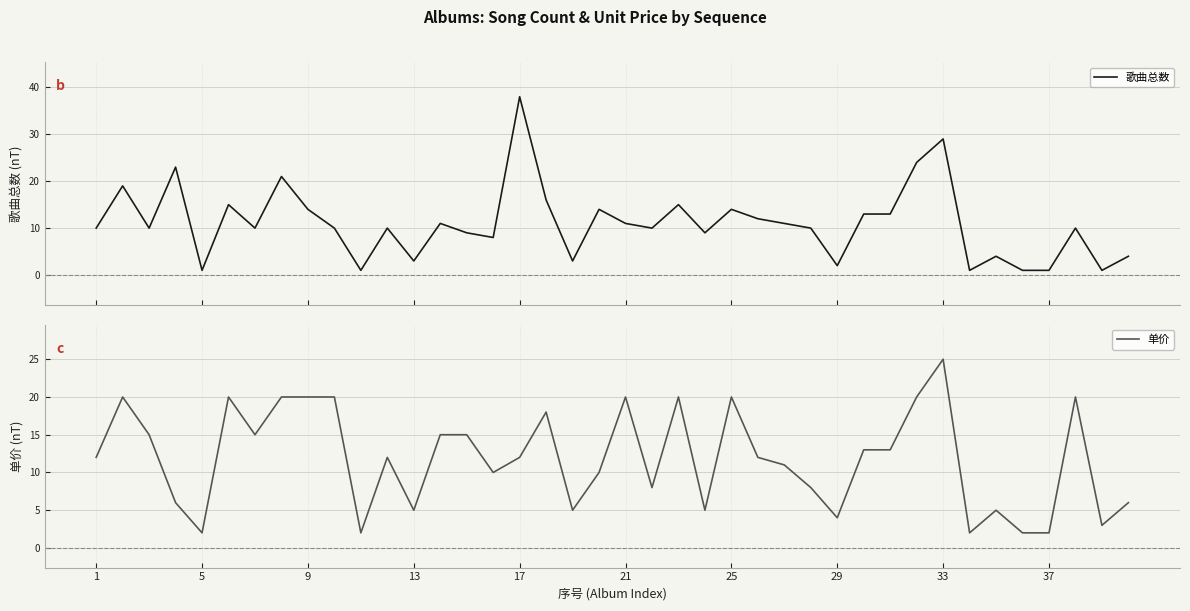

At which label does 单价 reach its peak?

33